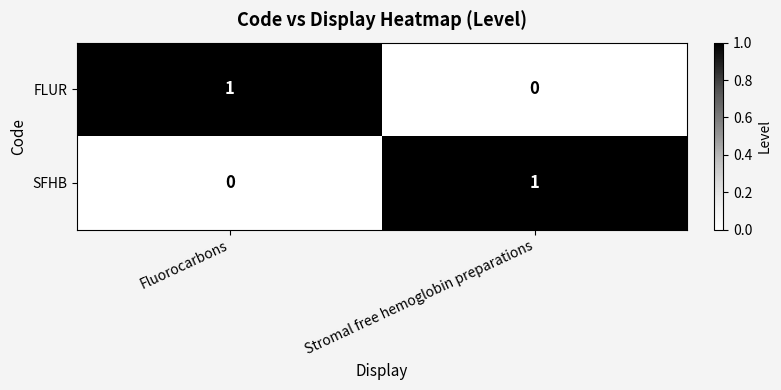

Rank the categories by FLUR value from highest to lowest.

Fluorocarbons, Stromal free hemoglobin preparations